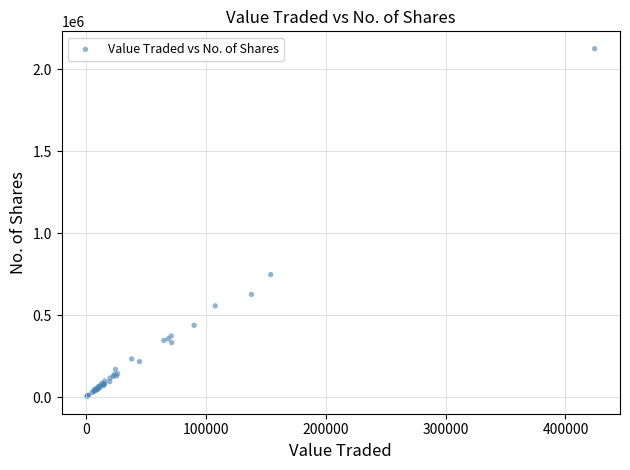

What Y value in the scatter plot is closest to 1064670?

747164